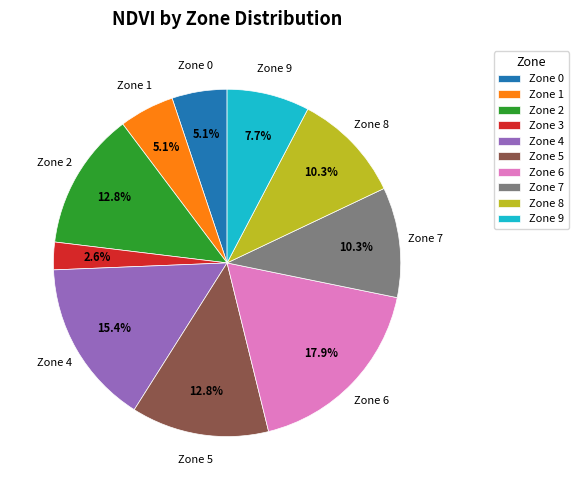

True or false: Zone 9 accounts for 8% of the total.

True